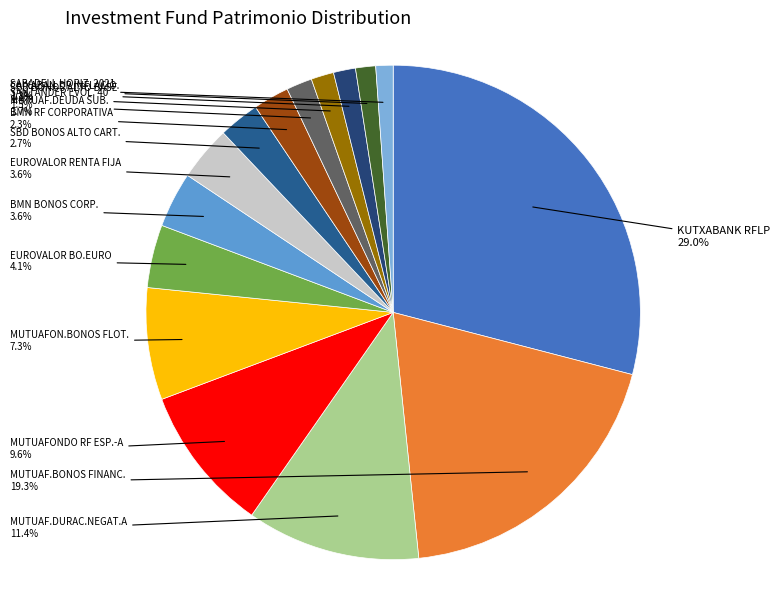

How many segments does this pie chart have?

15